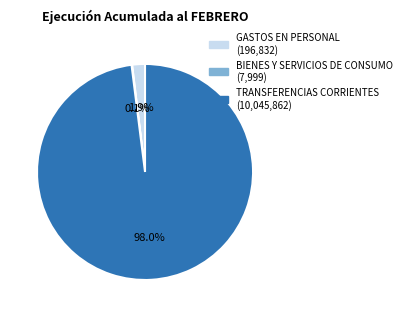

Which has a higher value, TRANSFERENCIAS CORRIENTES or GASTOS EN PERSONAL?

TRANSFERENCIAS CORRIENTES